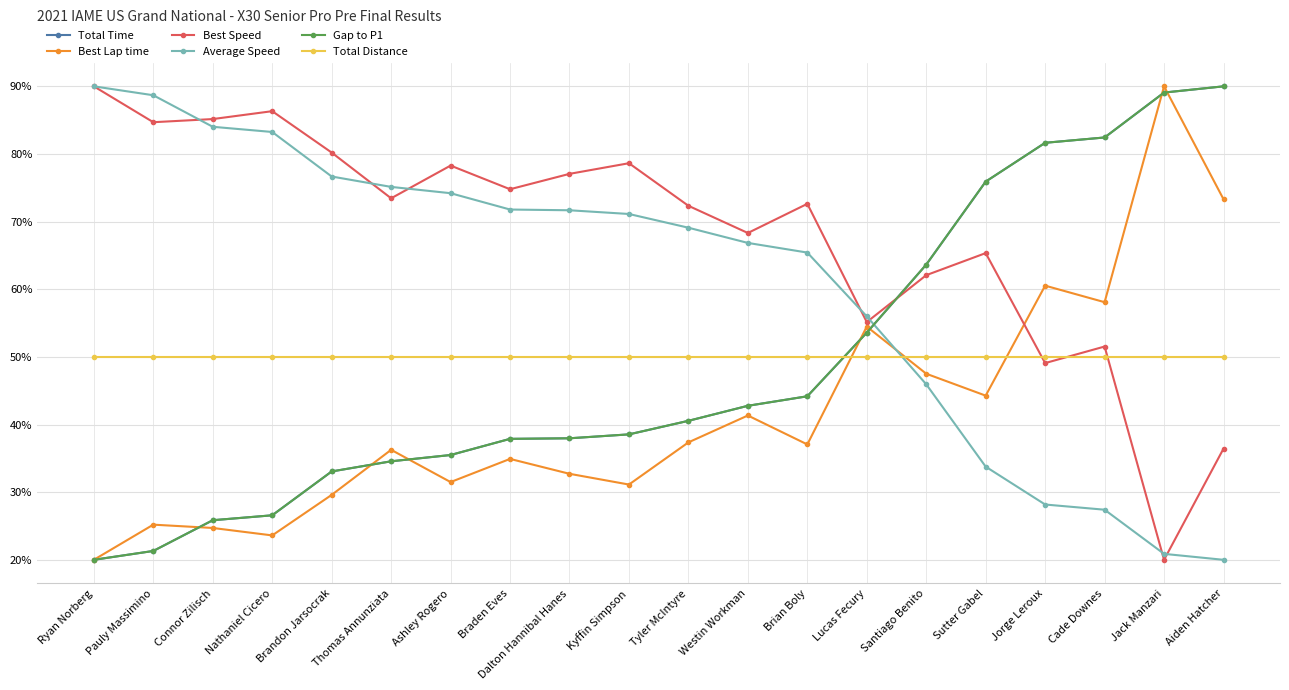

Reading left to right, list all the values displayed in this chart.

Total Time: Ryan Norberg=20.0	Pauly Massimino=21.3	Connor Zilisch=25.9	Nathaniel Cicero=26.6	Brandon Jarsocrak=33.1	Thomas Annunziata=34.6	Ashley Rogero=35.5	Braden Eves=37.9	Dalton Hannibal Hanes=38.0	Kyffin Simpson=38.5	Tyler McIntyre=40.5	Westin Workman=42.8	Brian Boly=44.2	Lucas Fecury=53.6	Santiago Benito=63.6	Sutter Gabel=75.9	Jorge Leroux=81.7	Cade Downes=82.4	Jack Manzari=89.1	Aiden Hatcher=90.0
Best Lap time: Ryan Norberg=20.0	Pauly Massimino=25.2	Connor Zilisch=24.7	Nathaniel Cicero=23.6	Brandon Jarsocrak=29.6	Thomas Annunziata=36.3	Ashley Rogero=31.5	Braden Eves=34.9	Dalton Hannibal Hanes=32.7	Kyffin Simpson=31.1	Tyler McIntyre=37.4	Westin Workman=41.3	Brian Boly=37.1	Lucas Fecury=54.5	Santiago Benito=47.5	Sutter Gabel=44.3	Jorge Leroux=60.5	Cade Downes=58.1	Jack Manzari=90.0	Aiden Hatcher=73.3
Best Speed: Ryan Norberg=90.0	Pauly Massimino=84.7	Connor Zilisch=85.2	Nathaniel Cicero=86.3	Brandon Jarsocrak=80.2	Thomas Annunziata=73.4	Ashley Rogero=78.3	Braden Eves=74.8	Dalton Hannibal Hanes=77.1	Kyffin Simpson=78.6	Tyler McIntyre=72.3	Westin Workman=68.3	Brian Boly=72.6	Lucas Fecury=55.1	Santiago Benito=62.1	Sutter Gabel=65.3	Jorge Leroux=49.1	Cade Downes=51.5	Jack Manzari=20.0	Aiden Hatcher=36.4
Average Speed: Ryan Norberg=90.0	Pauly Massimino=88.7	Connor Zilisch=84.0	Nathaniel Cicero=83.3	Brandon Jarsocrak=76.7	Thomas Annunziata=75.1	Ashley Rogero=74.2	Braden Eves=71.8	Dalton Hannibal Hanes=71.7	Kyffin Simpson=71.1	Tyler McIntyre=69.1	Westin Workman=66.8	Brian Boly=65.4	Lucas Fecury=56.0	Santiago Benito=45.9	Sutter Gabel=33.8	Jorge Leroux=28.2	Cade Downes=27.4	Jack Manzari=20.9	Aiden Hatcher=20.0
Gap to P1: Ryan Norberg=20.0	Pauly Massimino=21.3	Connor Zilisch=25.9	Nathaniel Cicero=26.6	Brandon Jarsocrak=33.1	Thomas Annunziata=34.6	Ashley Rogero=35.5	Braden Eves=37.9	Dalton Hannibal Hanes=38.0	Kyffin Simpson=38.5	Tyler McIntyre=40.5	Westin Workman=42.8	Brian Boly=44.2	Lucas Fecury=53.6	Santiago Benito=63.6	Sutter Gabel=75.9	Jorge Leroux=81.7	Cade Downes=82.4	Jack Manzari=89.1	Aiden Hatcher=90.0
Total Distance: Ryan Norberg=50.0	Pauly Massimino=50.0	Connor Zilisch=50.0	Nathaniel Cicero=50.0	Brandon Jarsocrak=50.0	Thomas Annunziata=50.0	Ashley Rogero=50.0	Braden Eves=50.0	Dalton Hannibal Hanes=50.0	Kyffin Simpson=50.0	Tyler McIntyre=50.0	Westin Workman=50.0	Brian Boly=50.0	Lucas Fecury=50.0	Santiago Benito=50.0	Sutter Gabel=50.0	Jorge Leroux=50.0	Cade Downes=50.0	Jack Manzari=50.0	Aiden Hatcher=50.0